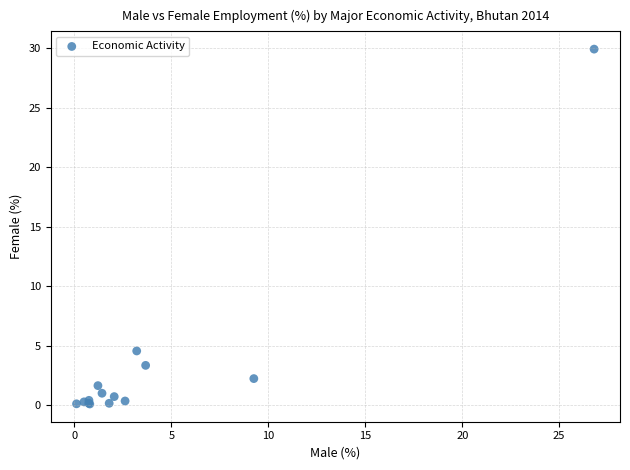

What Y value in the scatter plot is closest to 15?

4.6